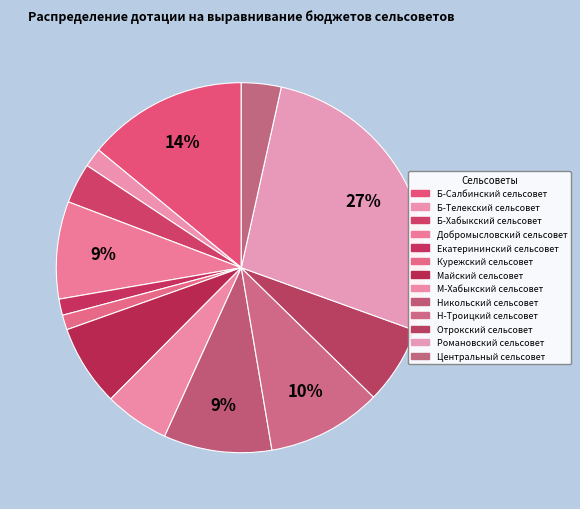

Does any single category account for the majority?

No